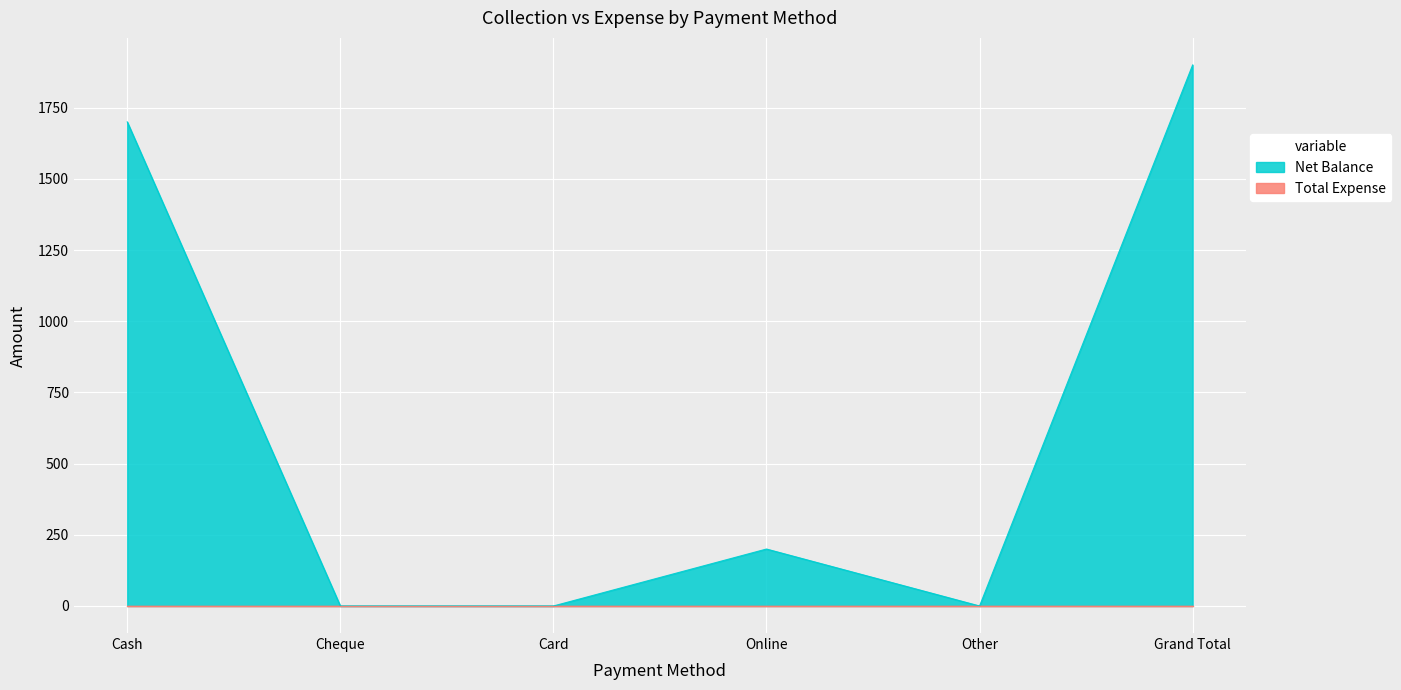

What value does the data have at Online, to the nearest 50?

200